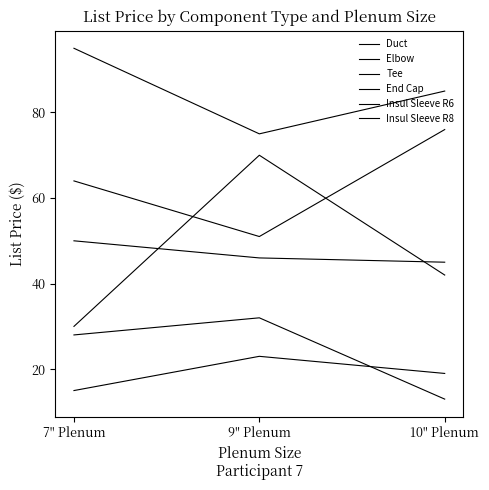

Rank the series by their maximum value, from lowest to highest.

Elbow, End Cap, Insul Sleeve R6, Duct, Insul Sleeve R8, Tee